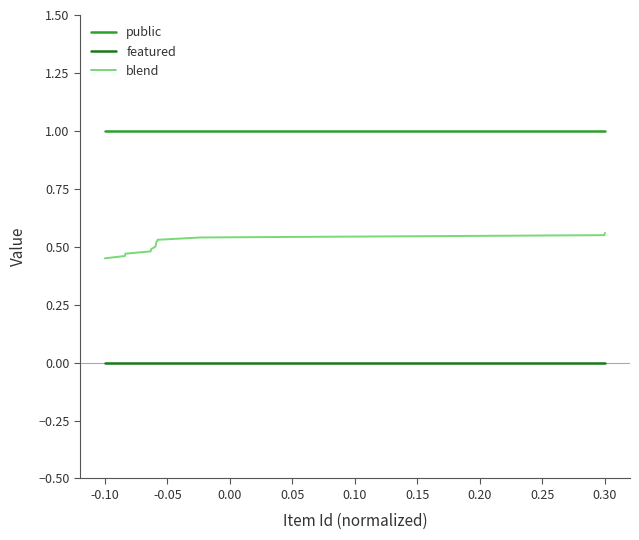

What is the maximum value shown in the chart?

1.0